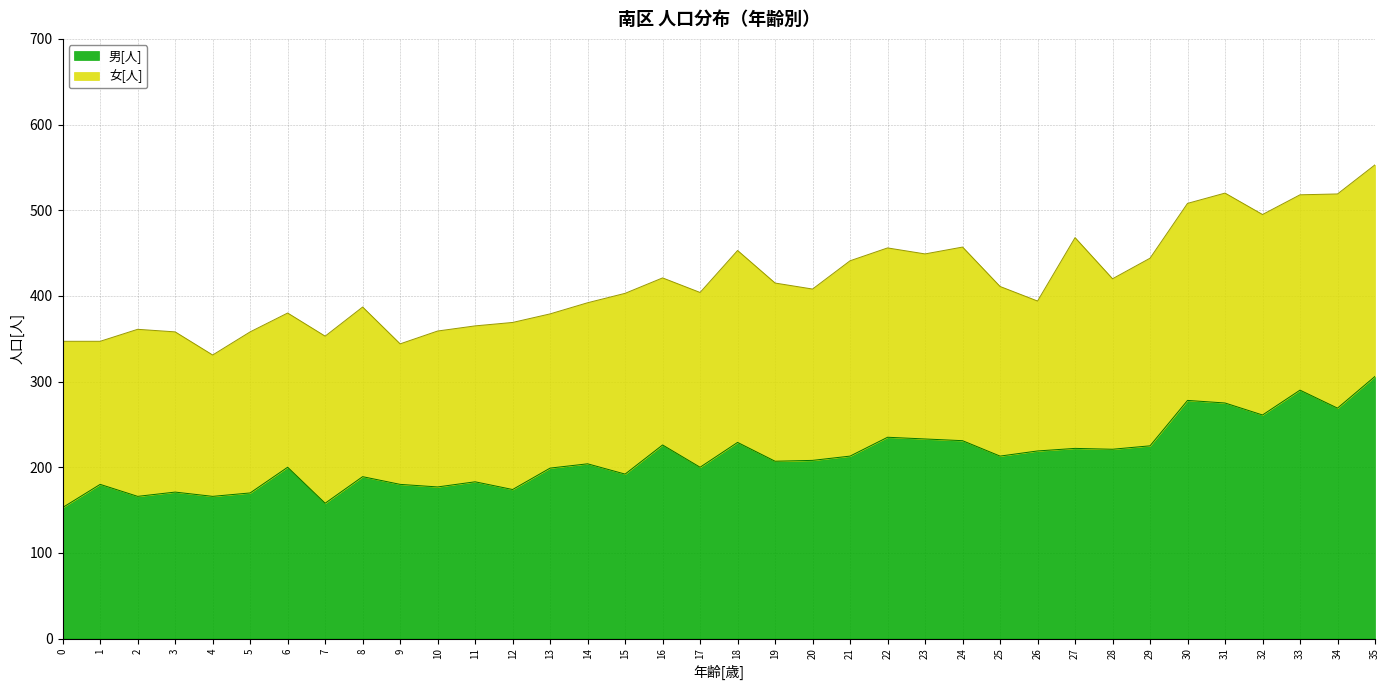

At which category is the sum across all series the highest?

35